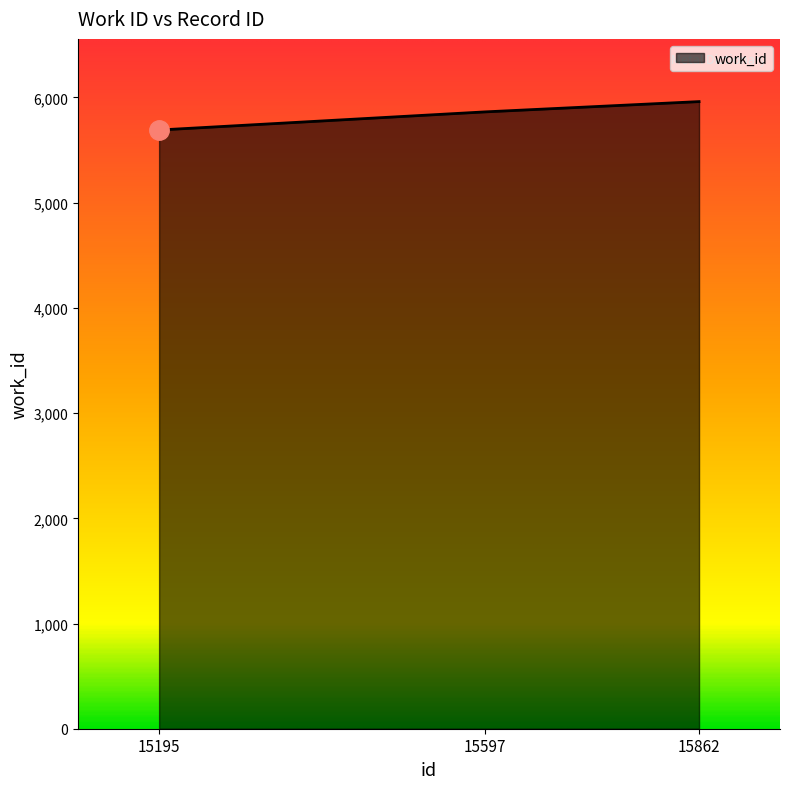

Read the value at 15862.

5961